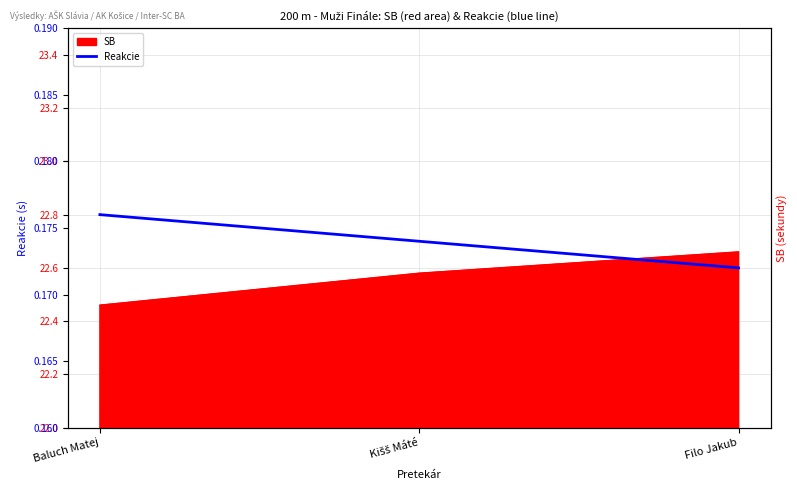

True or false: the data shows 0.1 at Baluch Matej.

False